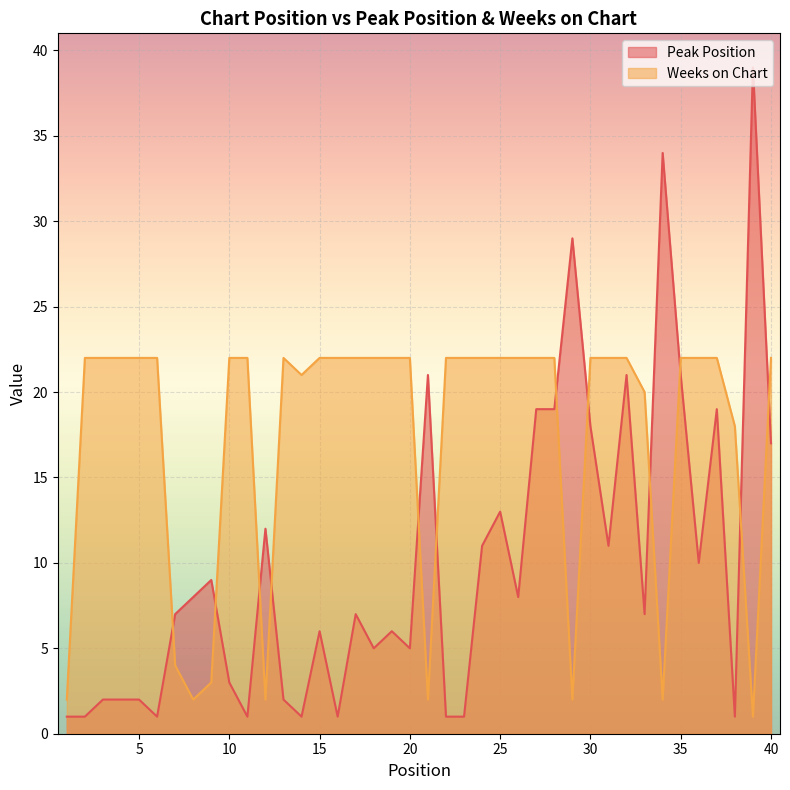

Reading right to left, list all the values displayed in this chart.

Peak Position: 17	39	1	19	10	21	34	7	21	11	18	29	19	19	8	13	11	1	1	21	5	6	5	7	1	6	1	2	12	1	3	9	8	7	1	2	2	2	1	1
Weeks on Chart: 22	1	18	22	22	22	2	20	22	22	22	2	22	22	22	22	22	22	22	2	22	22	22	22	22	22	21	22	2	22	22	3	2	4	22	22	22	22	22	2